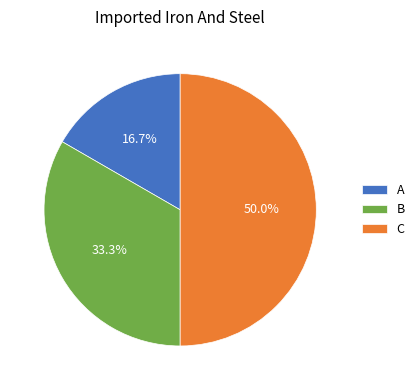

Which slice is the smallest?

A